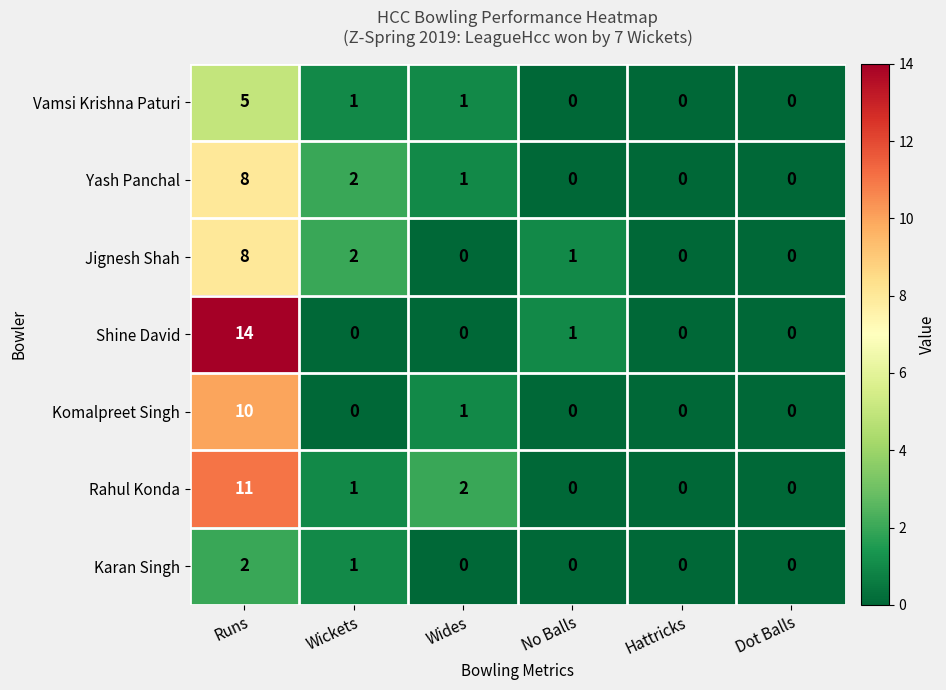

What is the sum of all Shine David values?

15